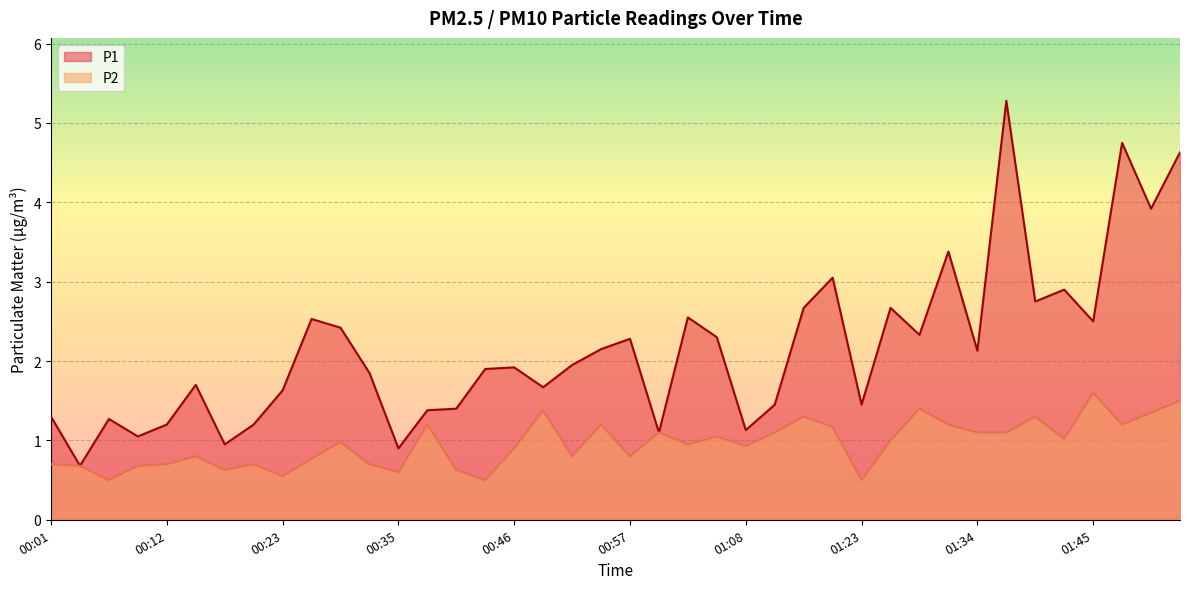

Is the value of P2 at 01:45 greater than the value of P1 at 00:46?

No